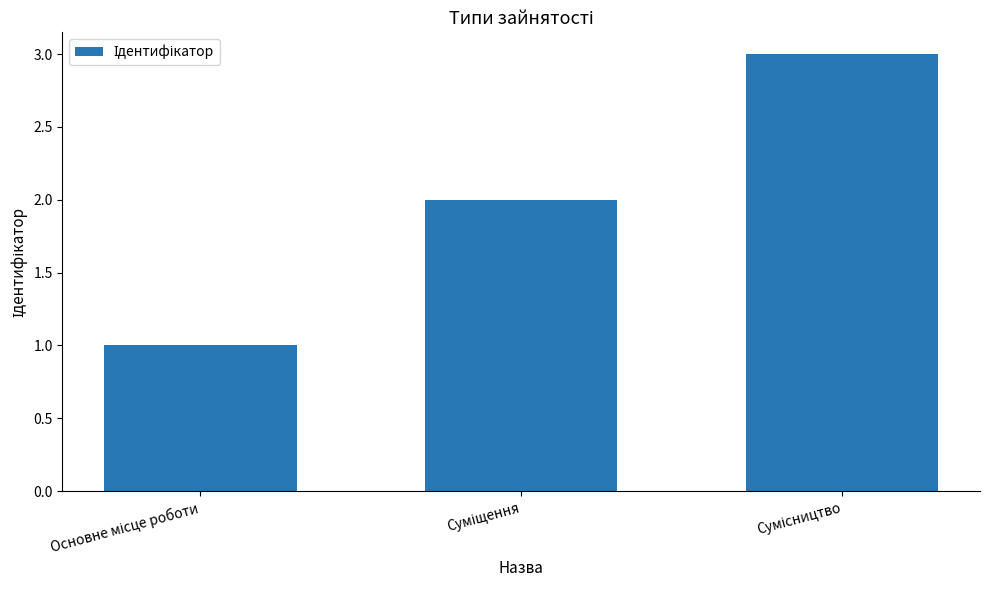

What is the greatest value displayed?

3